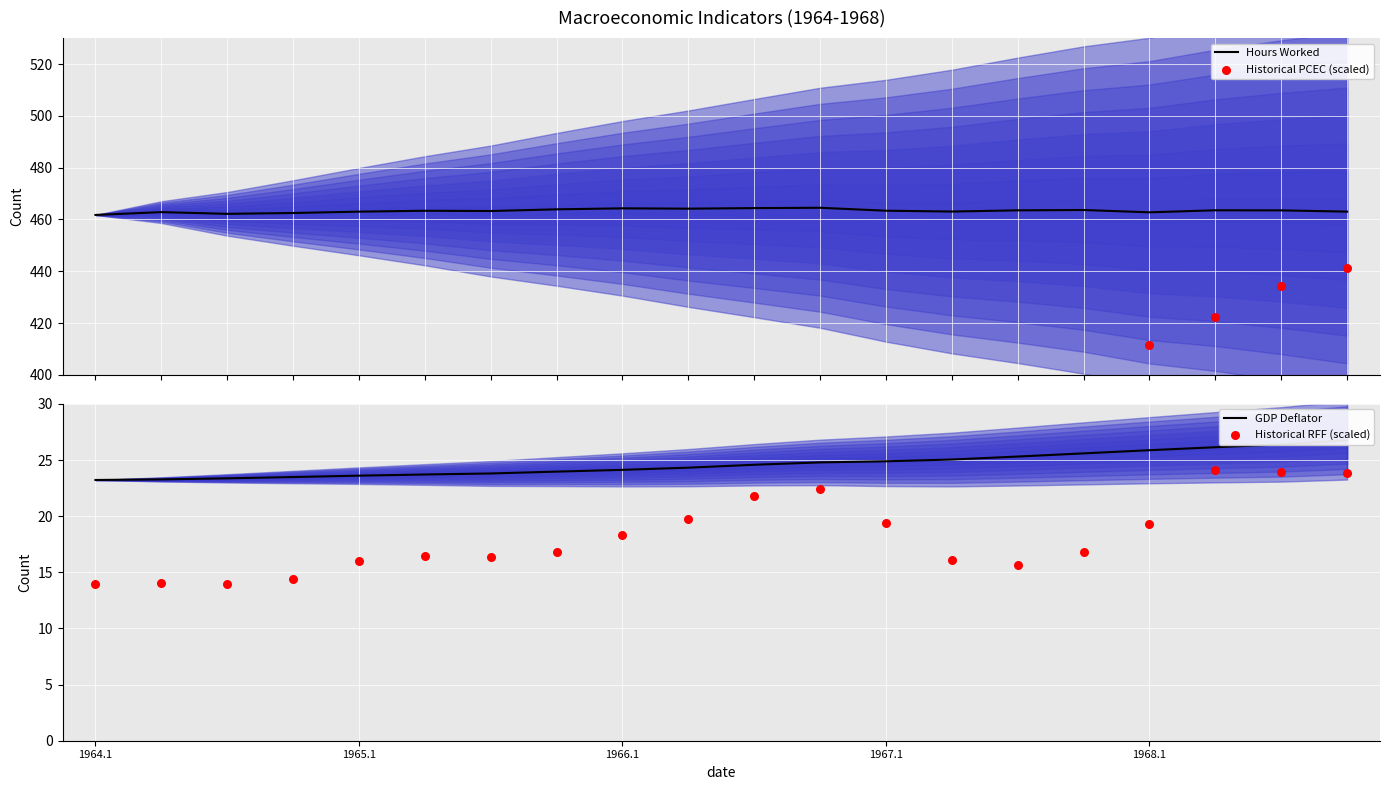

Is the value of Historical RFF (scaled) at 17 greater than the value of Historical PCEC (scaled) at 6?

No